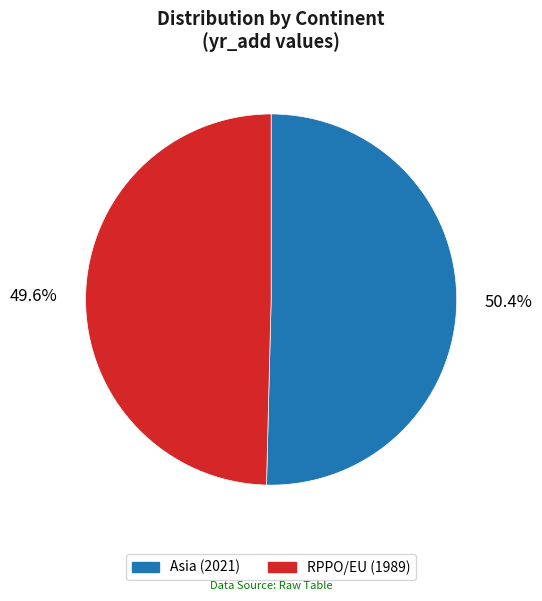

Between Asia and RPPO/EU, which is larger?

Asia